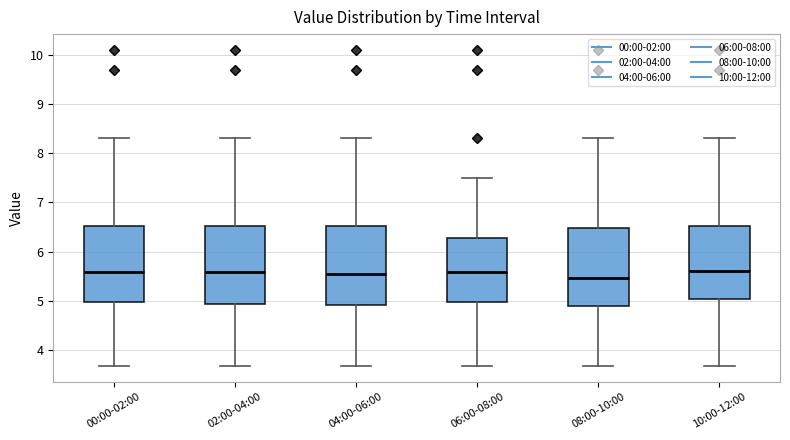

Where is the upper edge of the box for 10:00-12:00 on the y-axis? The values are not printed on the chart, so give them approximately, as read against the axis.

6.5